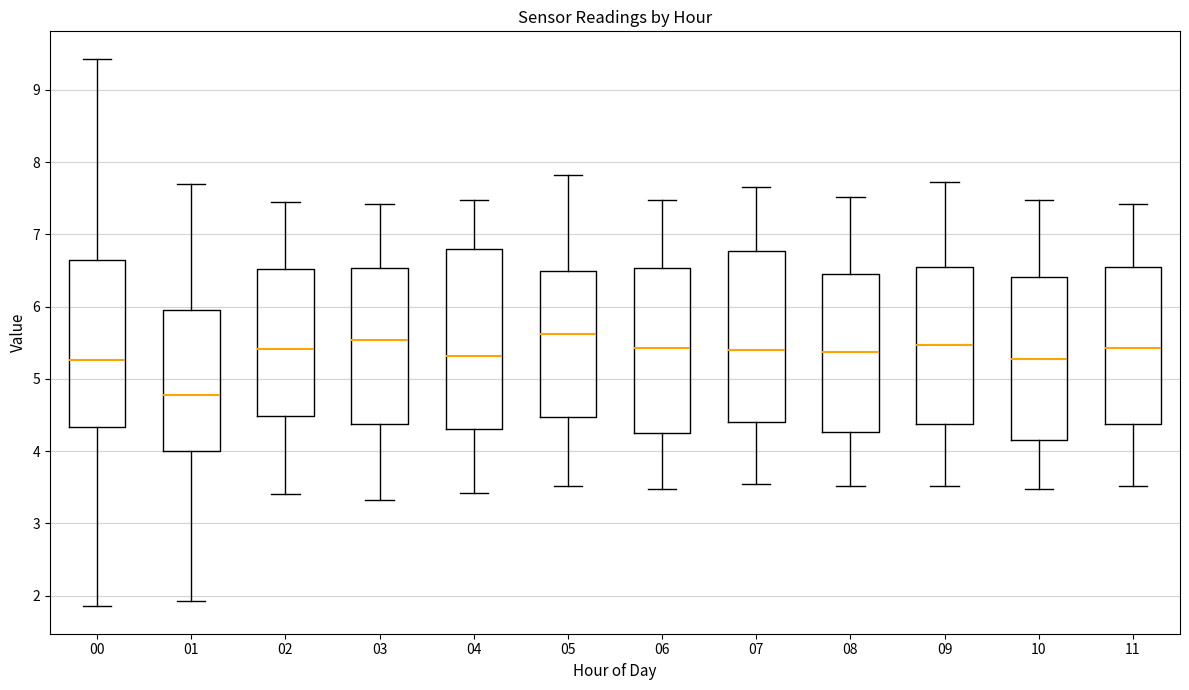

Where is the lower edge of the box at x = 06 on the y-axis? The values are not printed on the chart, so give them approximately, as read against the axis.

4.3